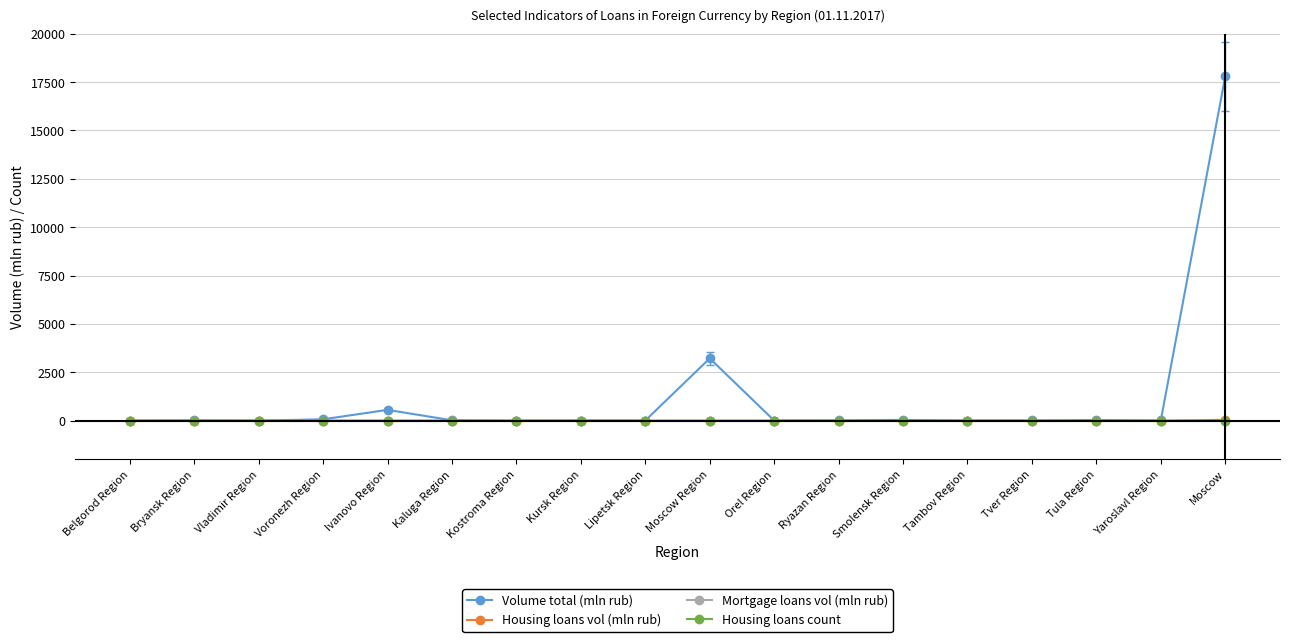

Which series has the largest range (max minus min)?

Volume total (mln rub)